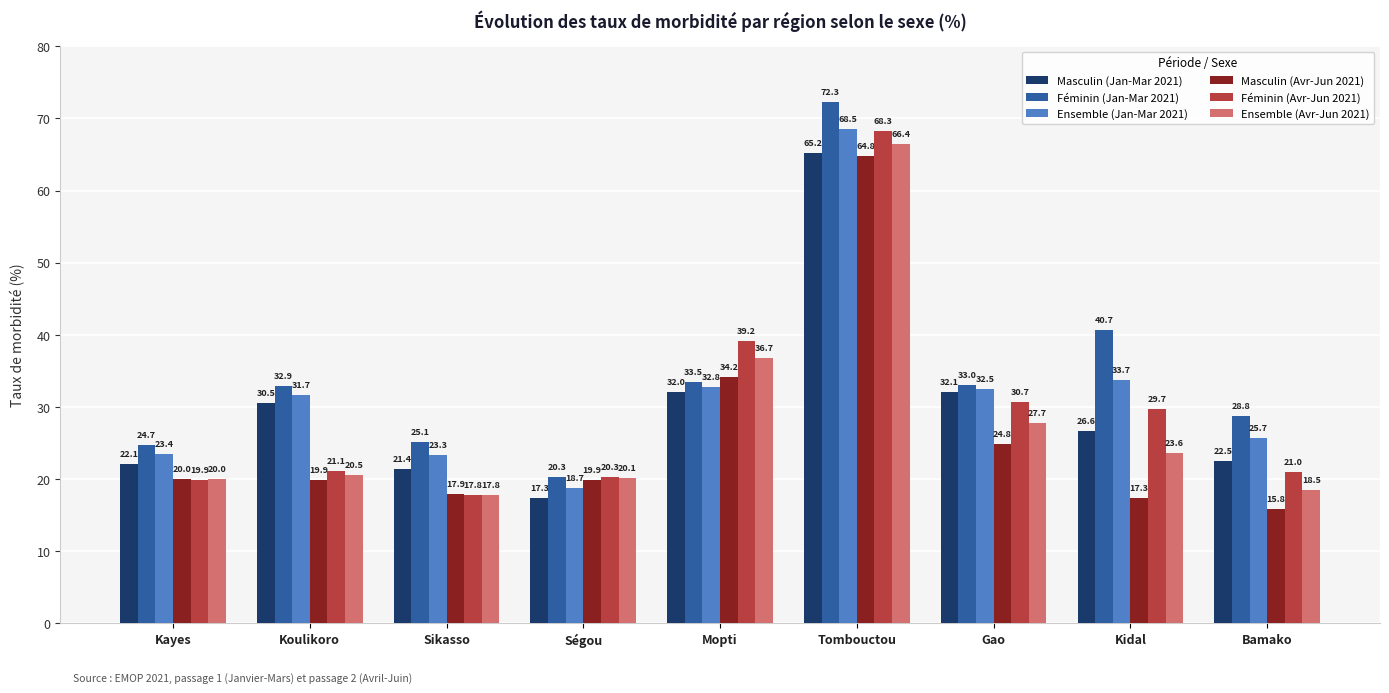

At how many categories does at least one series exceed 23?

8